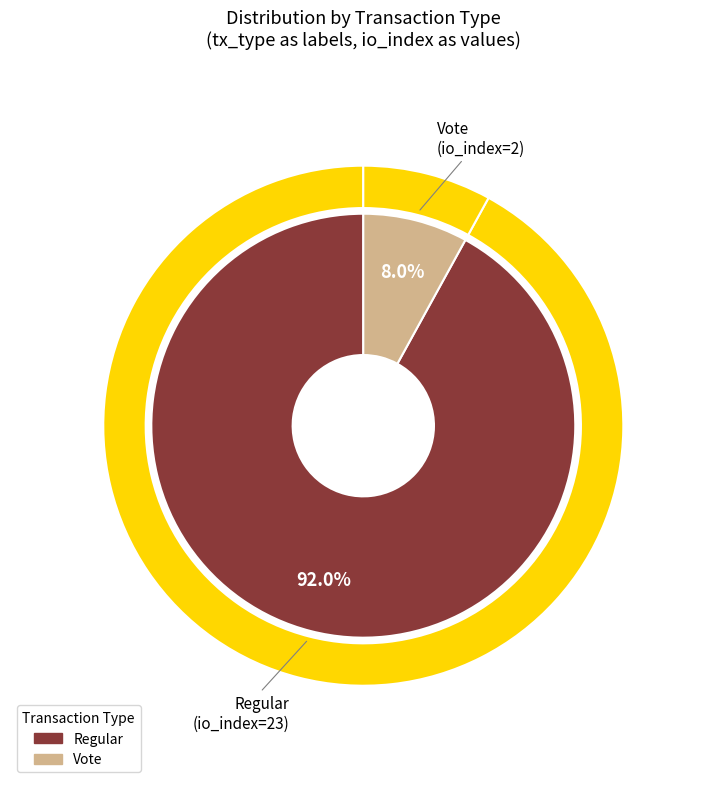

What is the smallest slice in the pie chart?

Vote